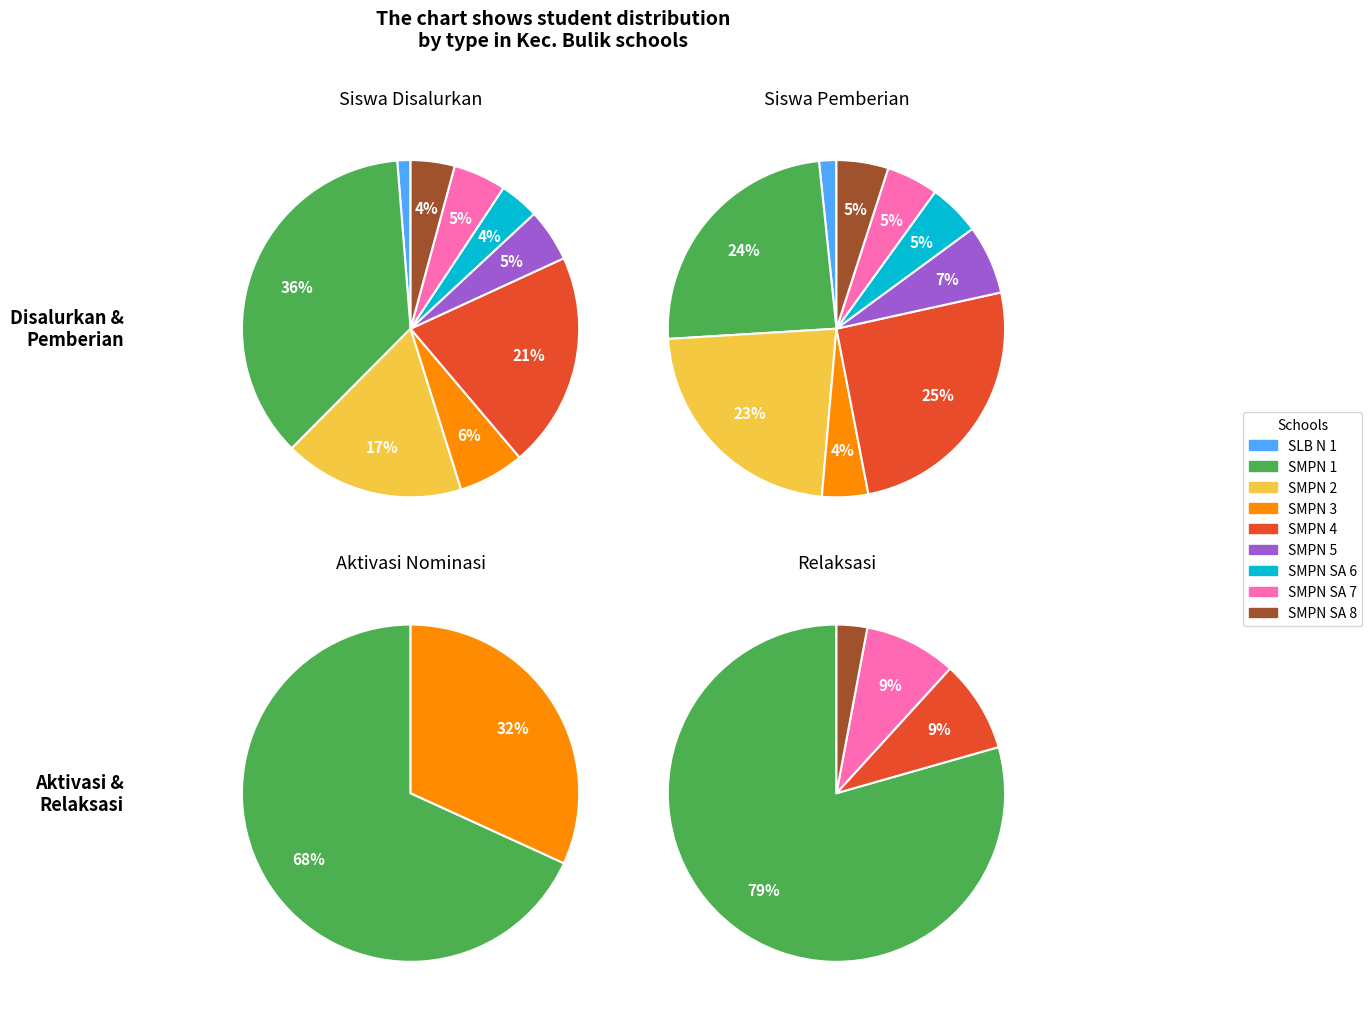

Count the number of slices in the pie.

9